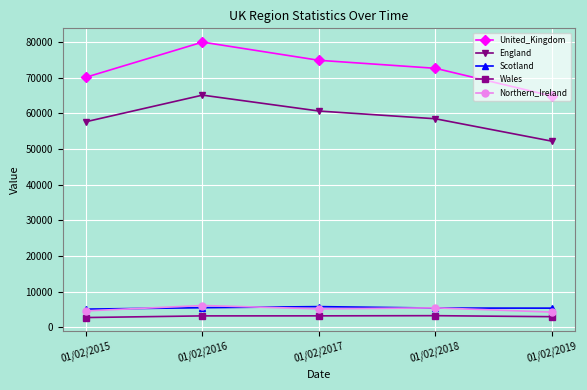

Which series has the largest total across all categories?

United_Kingdom